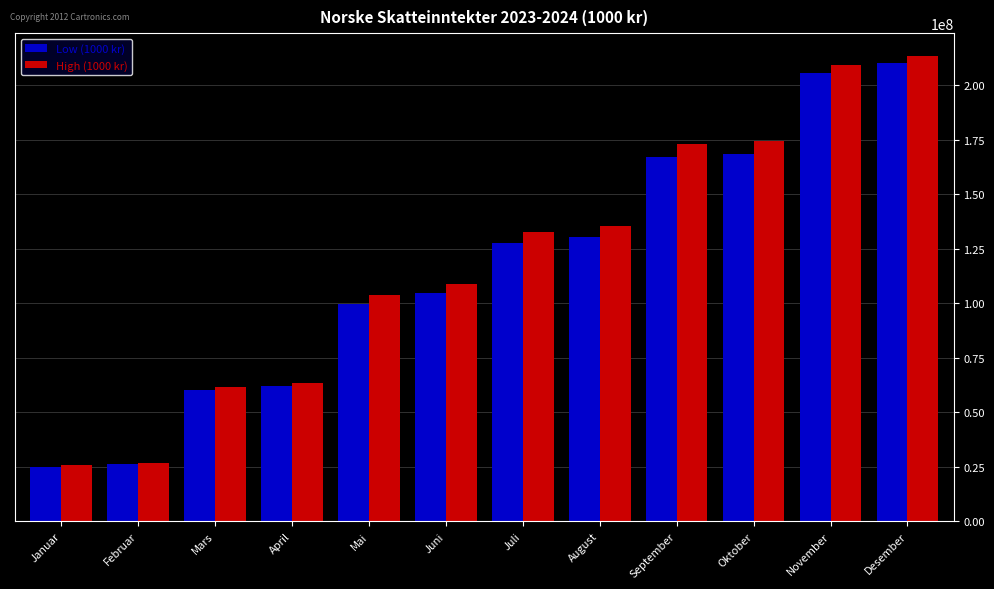

What is the total value across all series at Desember?

423838980.0